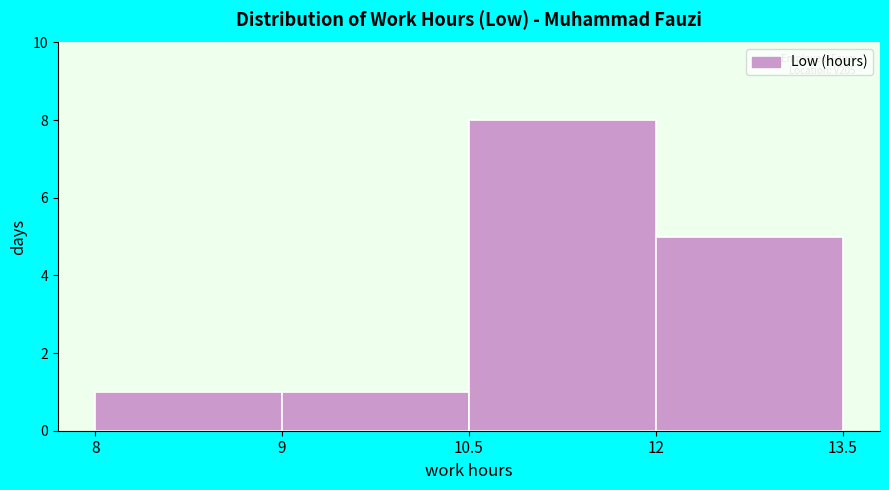

Reading right to left, list all the values displayed in this chart.

12=5	10.5=8	9=1	8=1